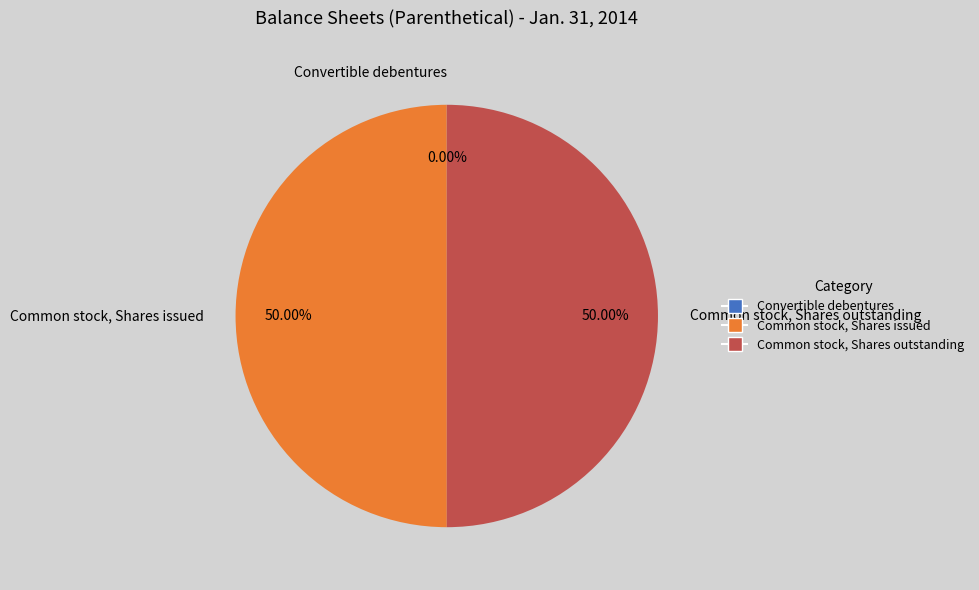

The Common stock, Shares issued slice represents 57% of the pie. True or false?

False